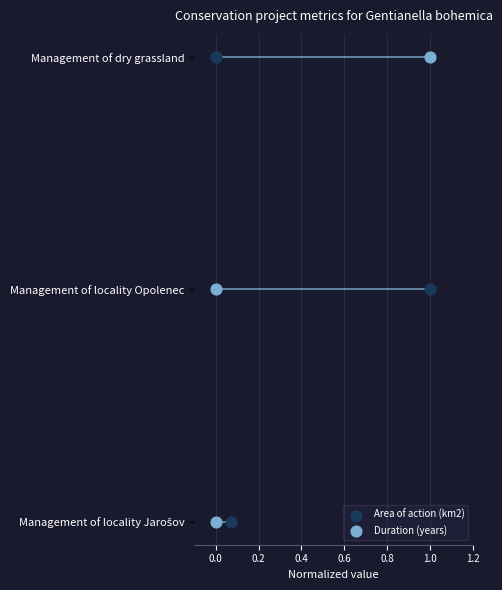

Which series has the largest Y range (max minus min)?

Area of action (km2)